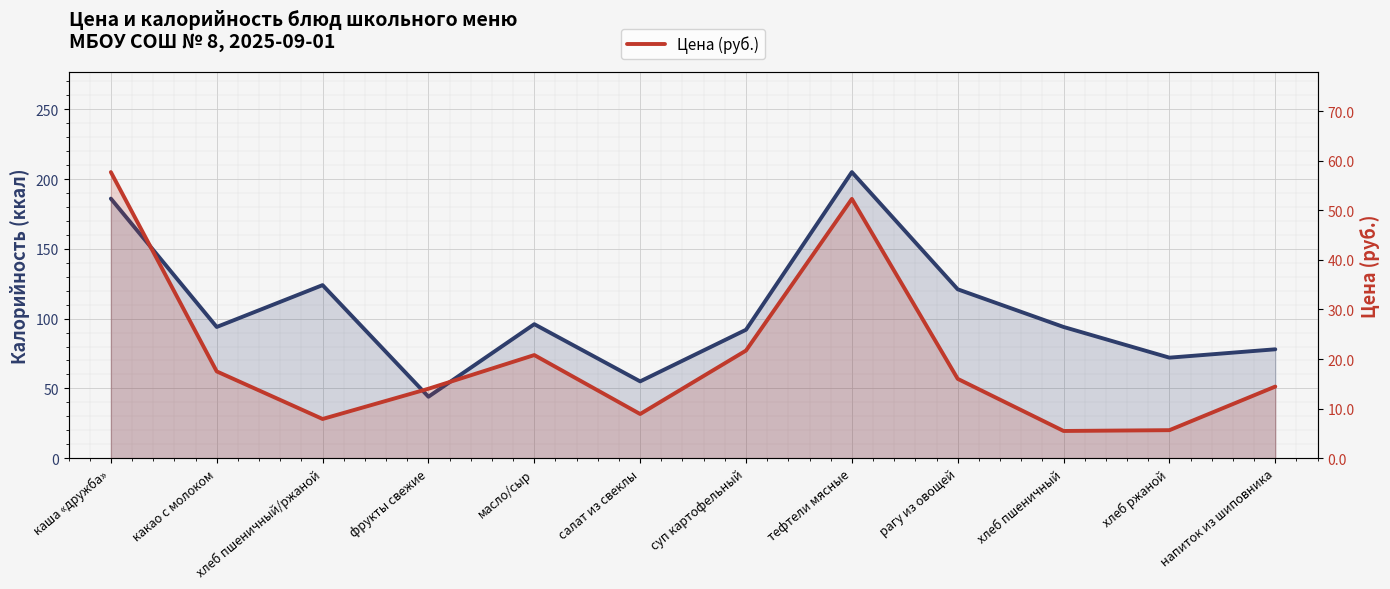

Rank the series by their maximum value, from lowest to highest.

Цена (руб.), Калорийность (ккал)